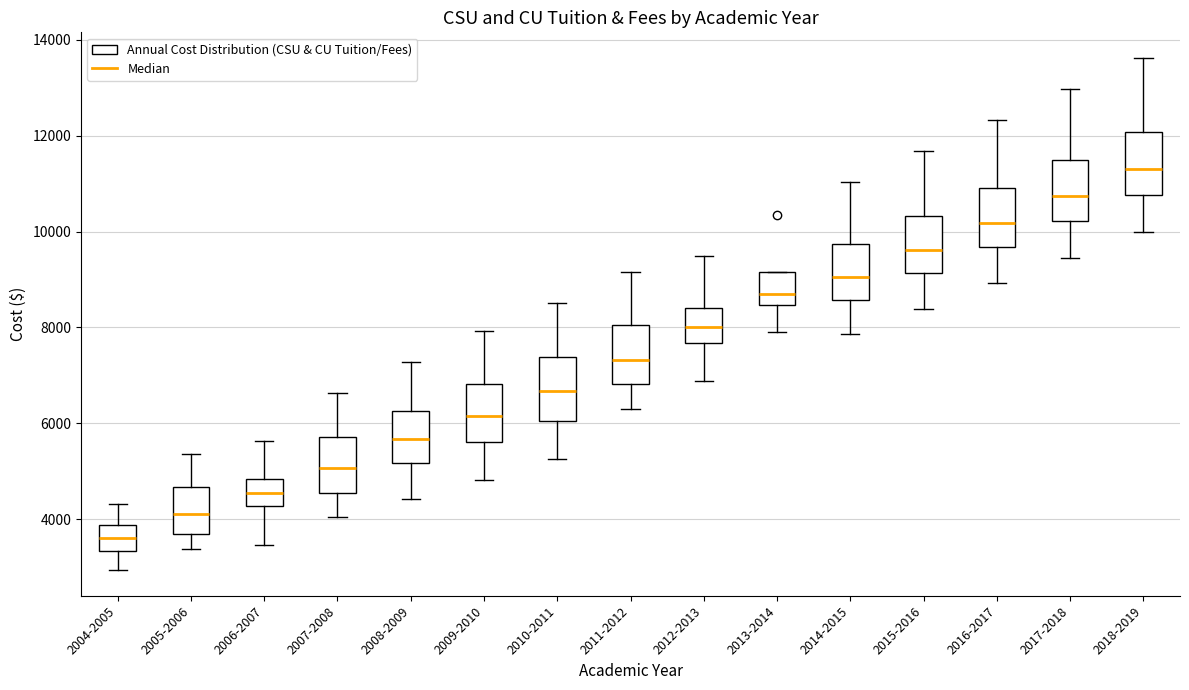

Where is the lower edge of the box for 2010-2011 on the y-axis? The values are not printed on the chart, so give them approximately, as read against the axis.

6000